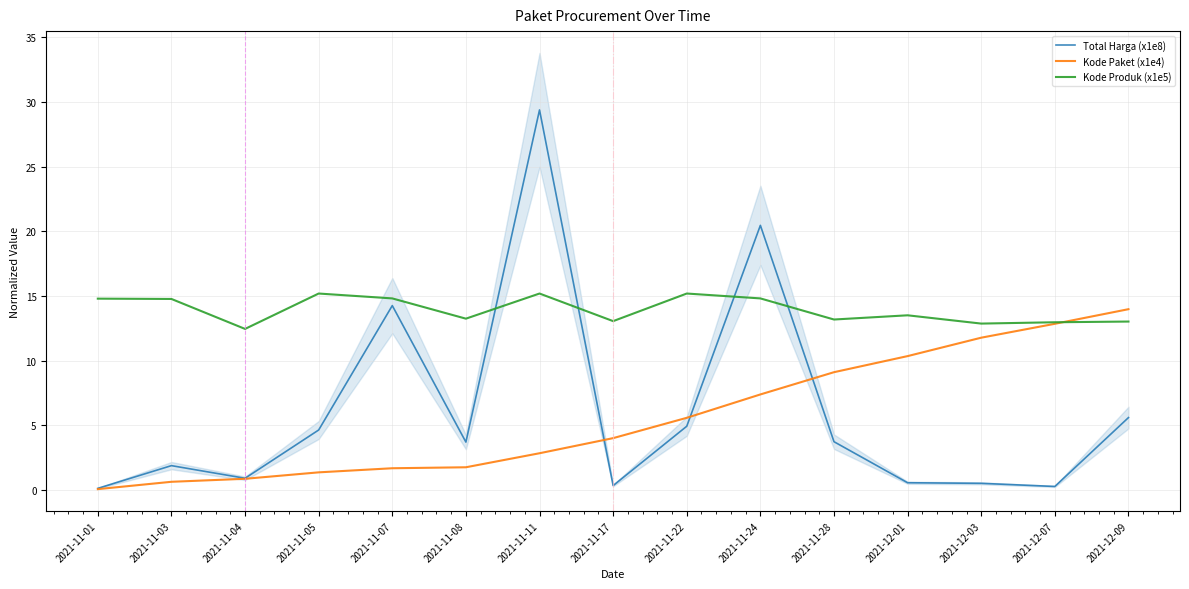

Between 2021-11-04 and 2021-11-17, which series saw the biggest shift?

Kode Paket (x1e4)